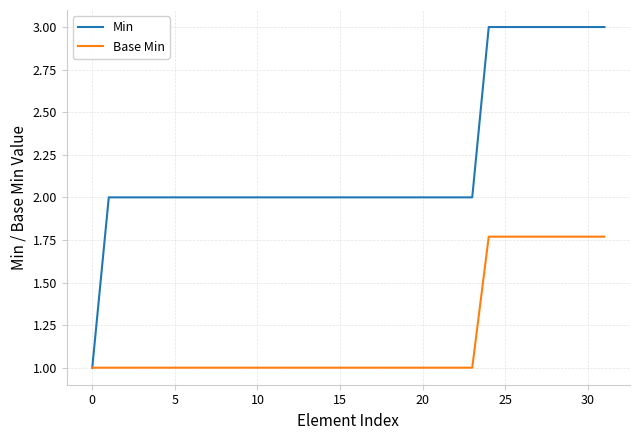

What is the maximum value for Min?

3.0